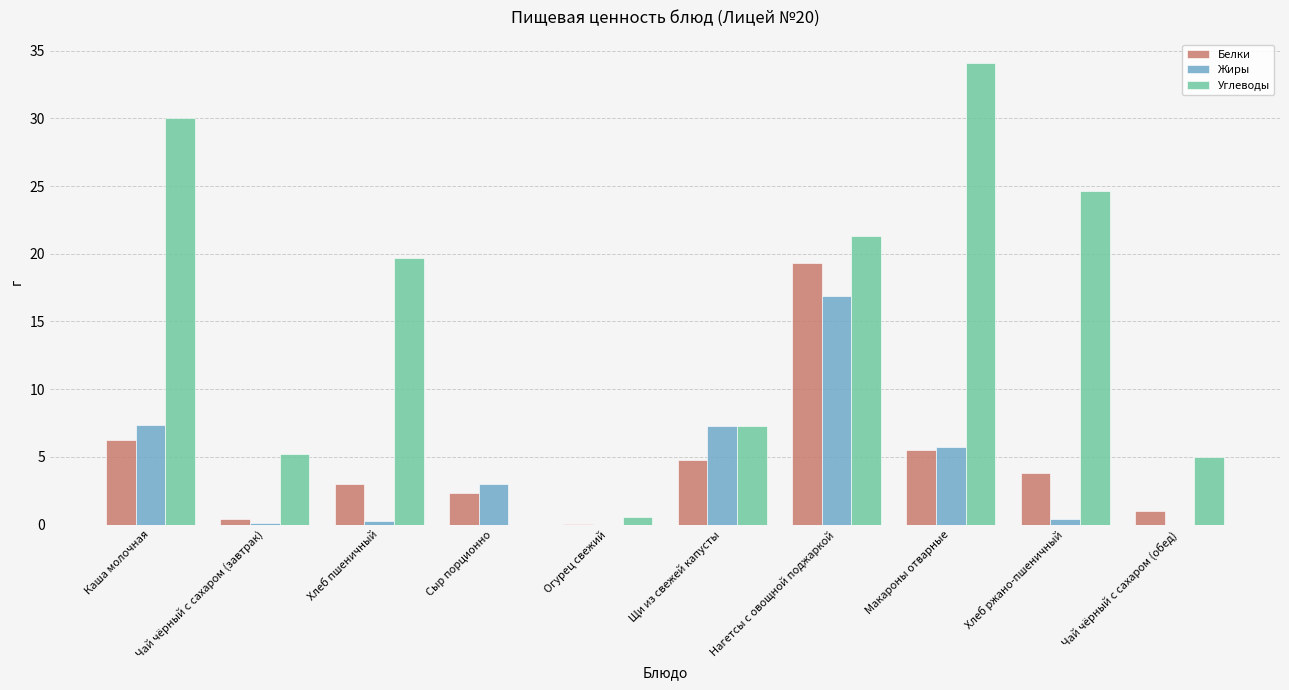

What is the average value of the Белки series?

4.6